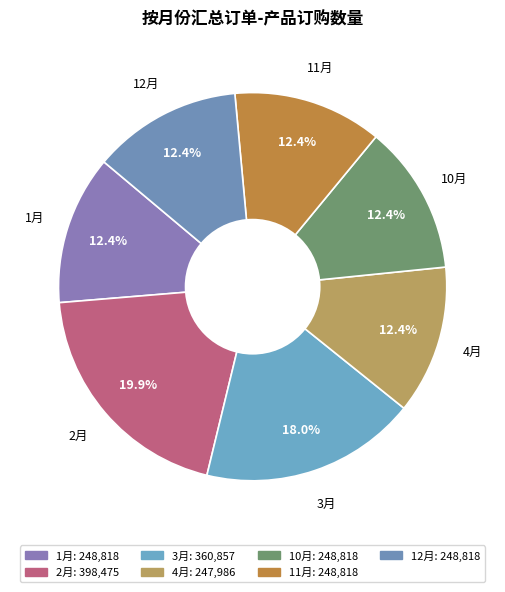

How many slices are in this pie chart?

7